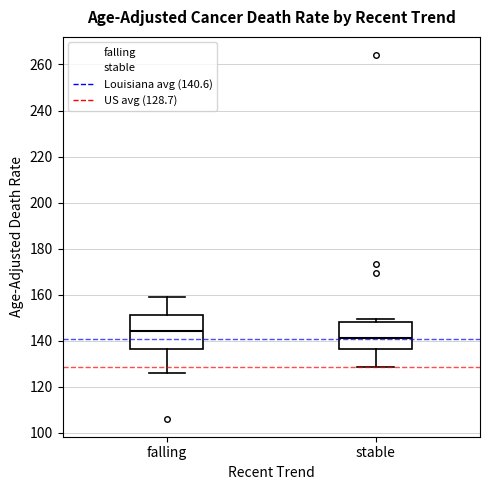

Which box is the tallest, from its lower edge to its upper edge?

falling